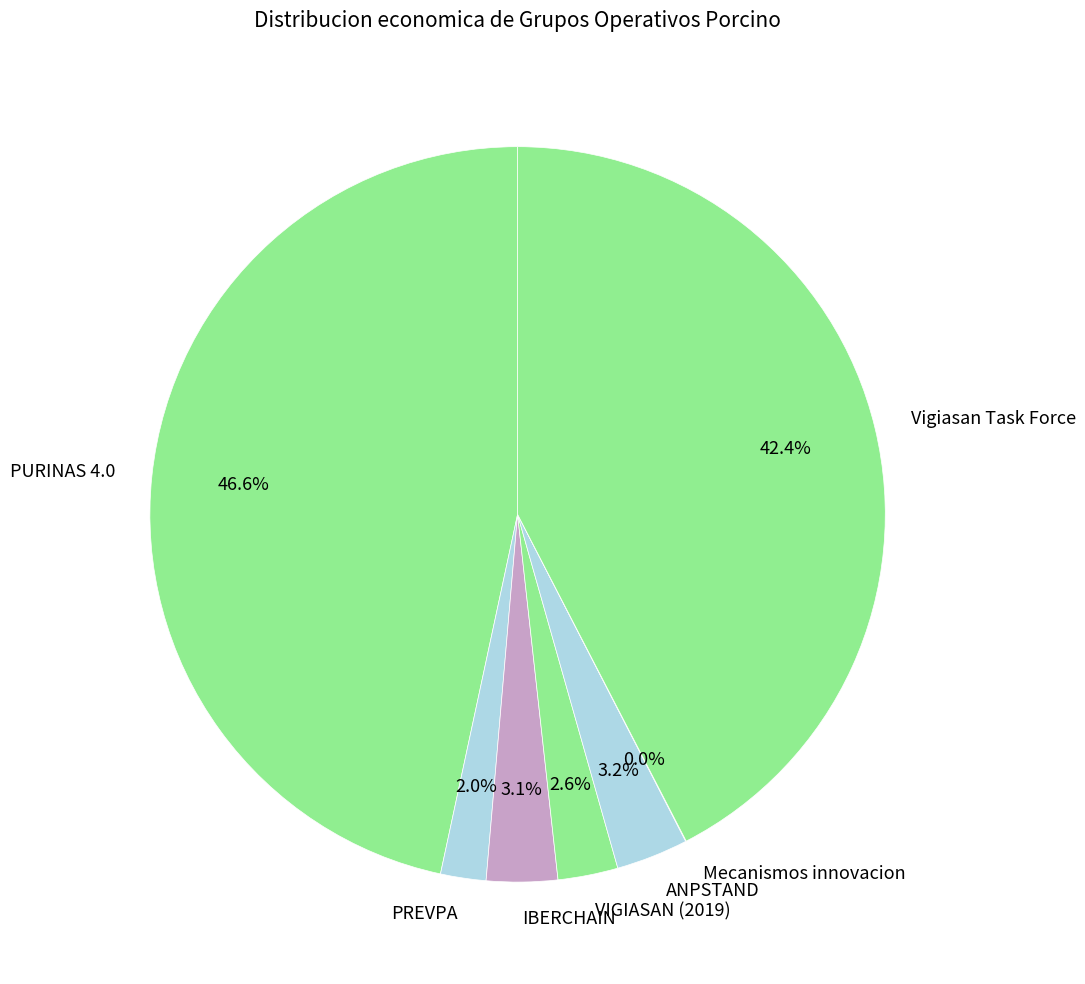

Which has a higher value, IBERCHAIN or Vigiasan Task Force?

Vigiasan Task Force